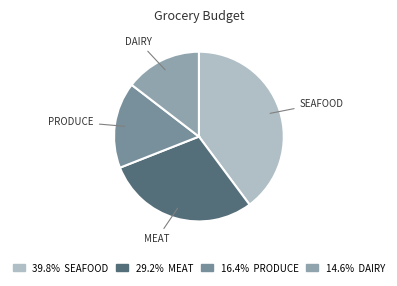

What is the smallest slice in the pie chart?

DAIRY